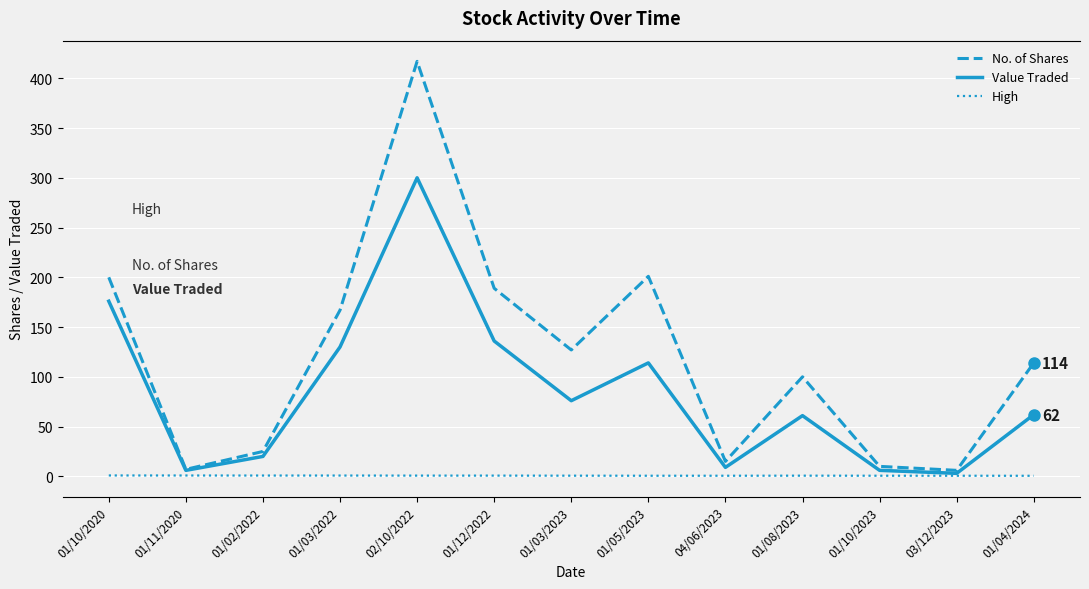

What are all the series names shown in the legend?

No. of Shares, Value Traded, High